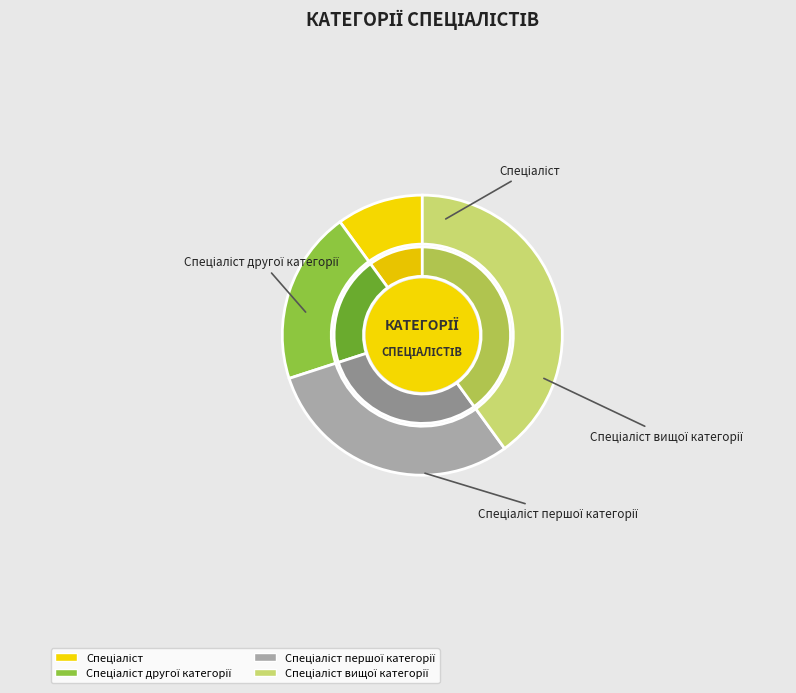

Which slice is the largest?

Спеціаліст вищої категорії